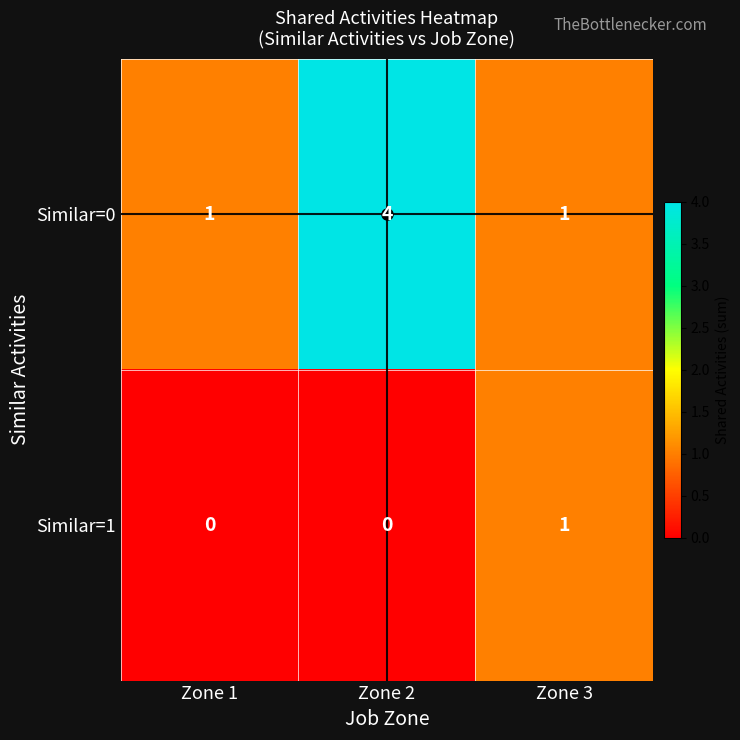

Is the value of Similar=0 at Zone 1 greater than the value of Similar=1 at Zone 2?

Yes